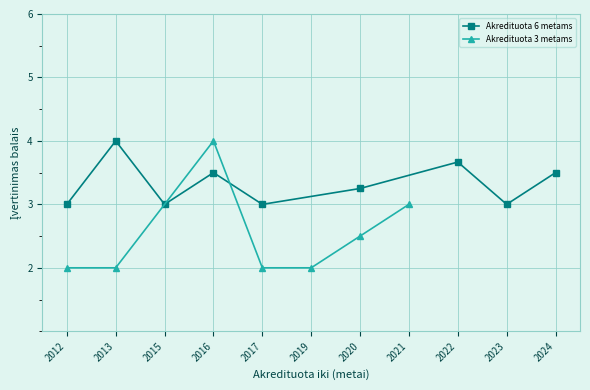

What is the value of the Akredituota 6 metams point at the 2nd from the left?

4.0